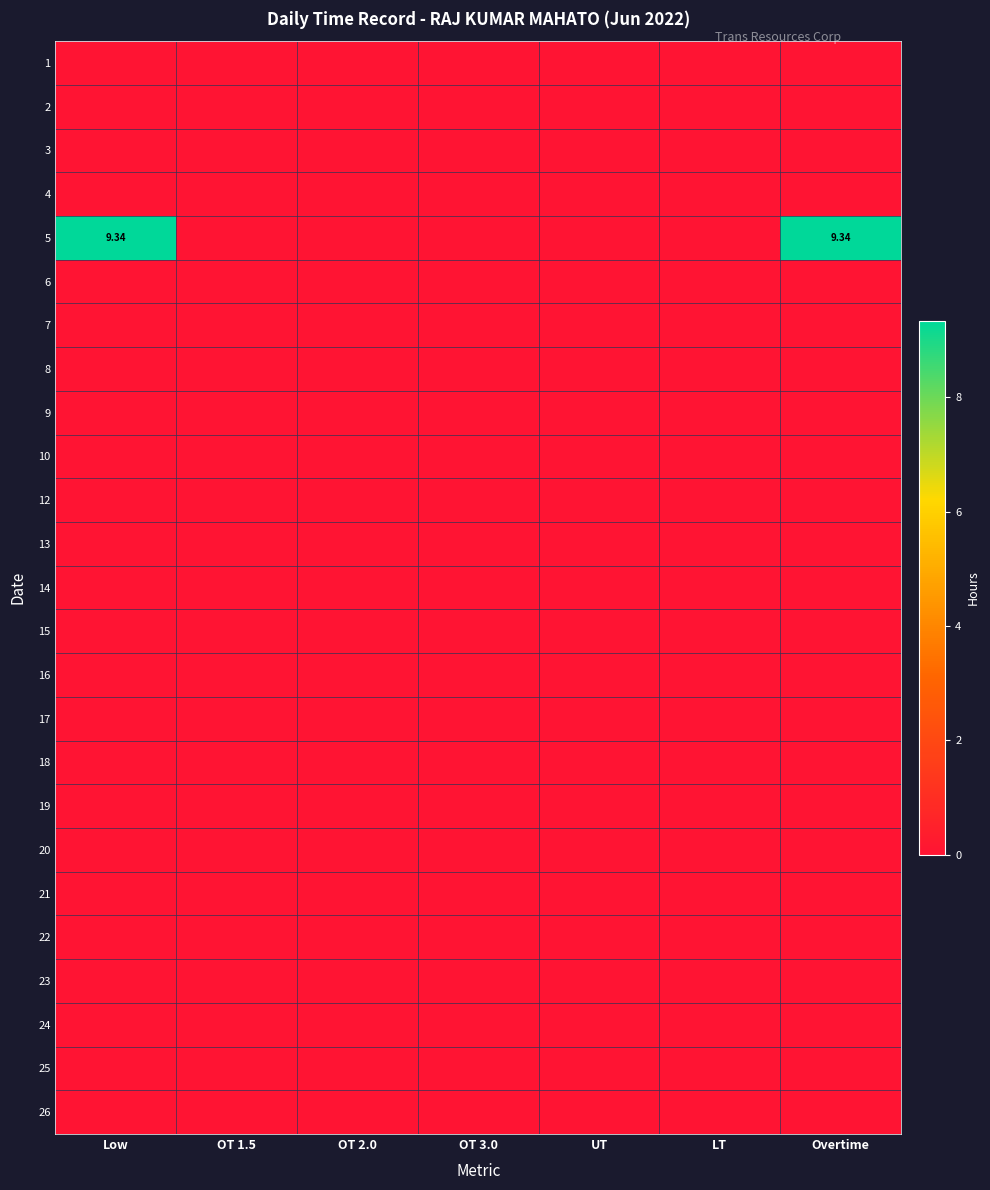

Between OT 2.0 and OT 3.0, which is larger?

OT 2.0